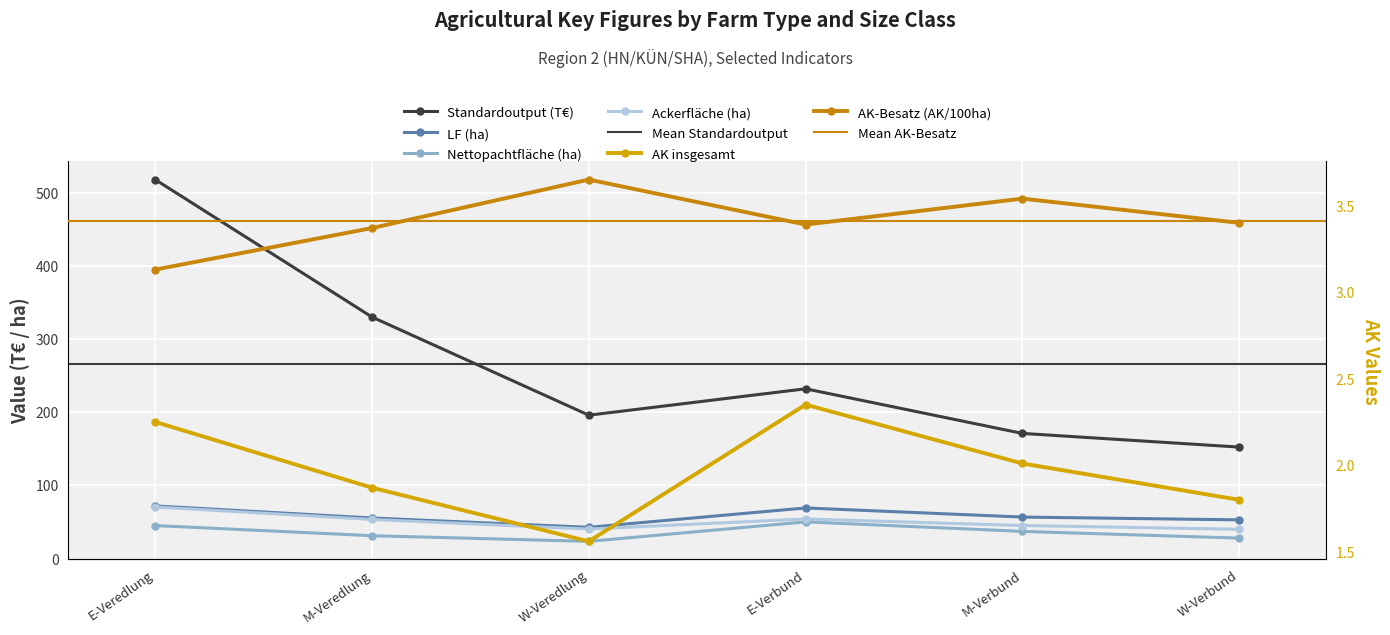

What is the label of the 2nd point from the left?

M-Veredlung